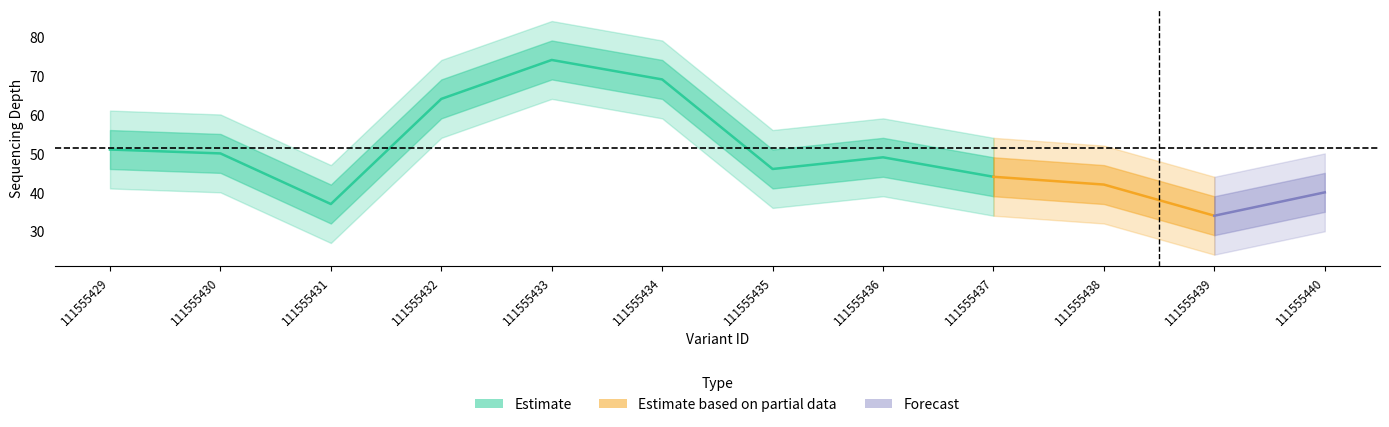

Between 111555430 and 111555440, which is larger?

111555430